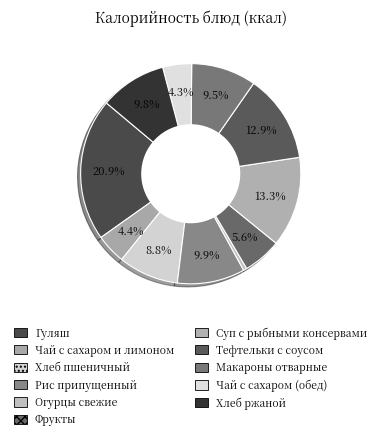

How many slices are in this pie chart?

11